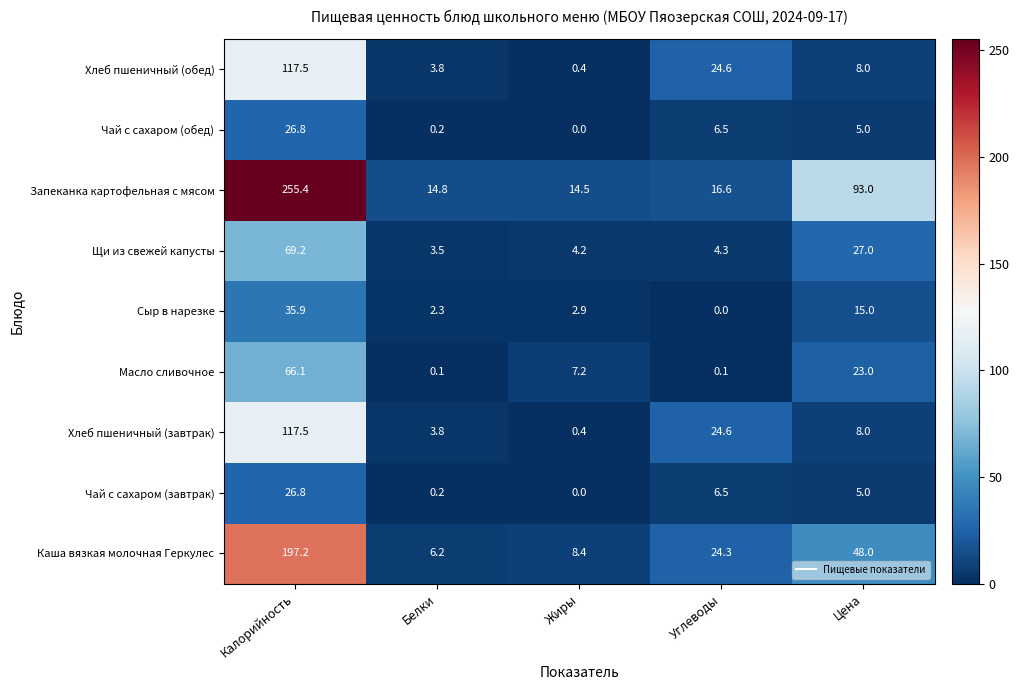

What is the highest value of the Хлеб пшеничный (завтрак) series?

117.5